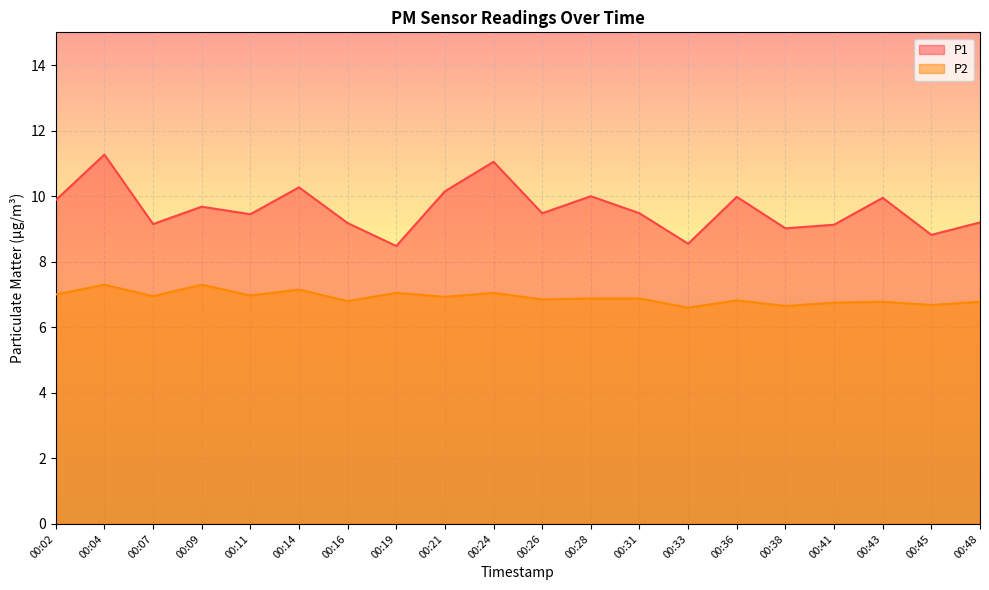

What is the spread (max minus min) of values at 00:31?

2.6